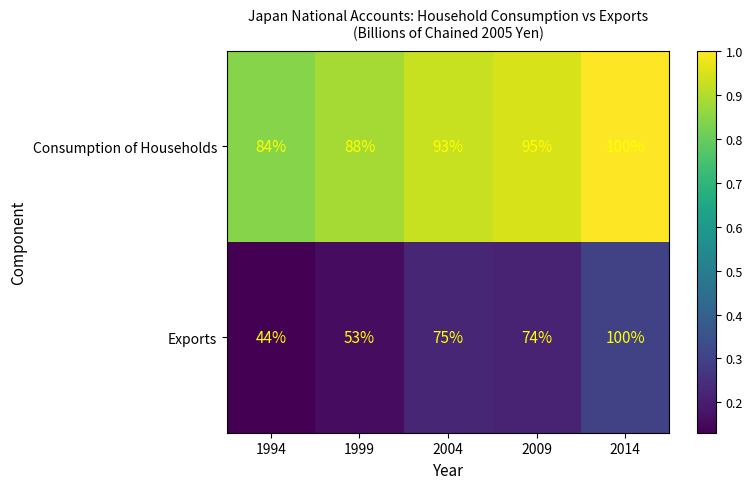

Reading left to right, what are all the values shown in this chart?

Consumption of Households: 1994=84	1999=88	2004=93	2009=95	2014=100
Exports: 1994=44	1999=53	2004=75	2009=74	2014=100